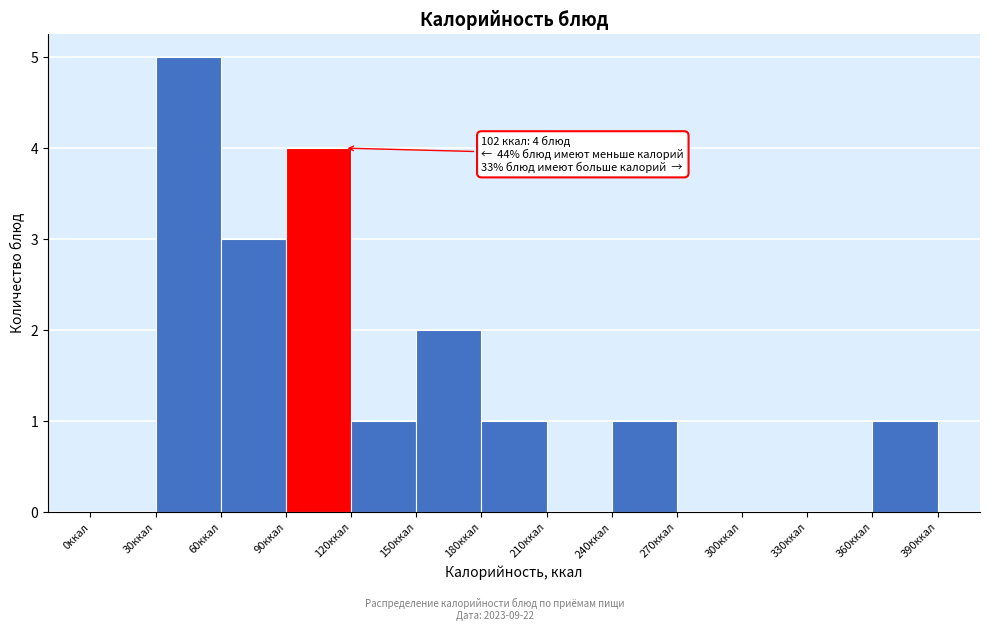

Which range on the x-axis has the tallest bar?

30 to 60